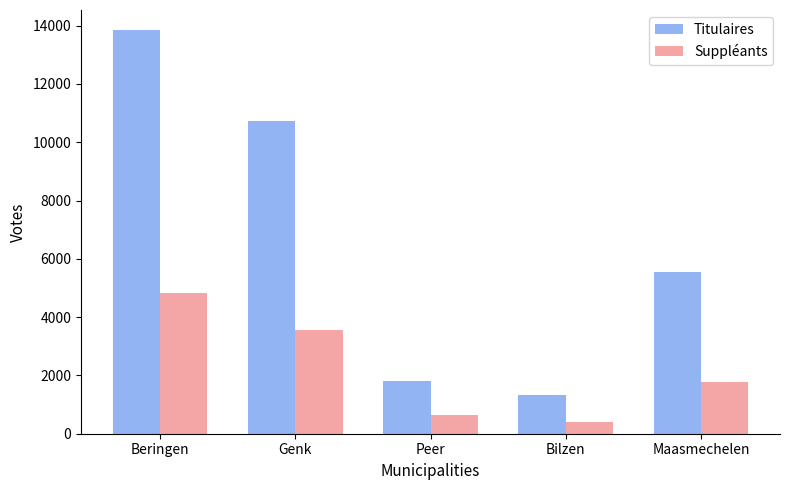

How many categories are shown in the chart?

5